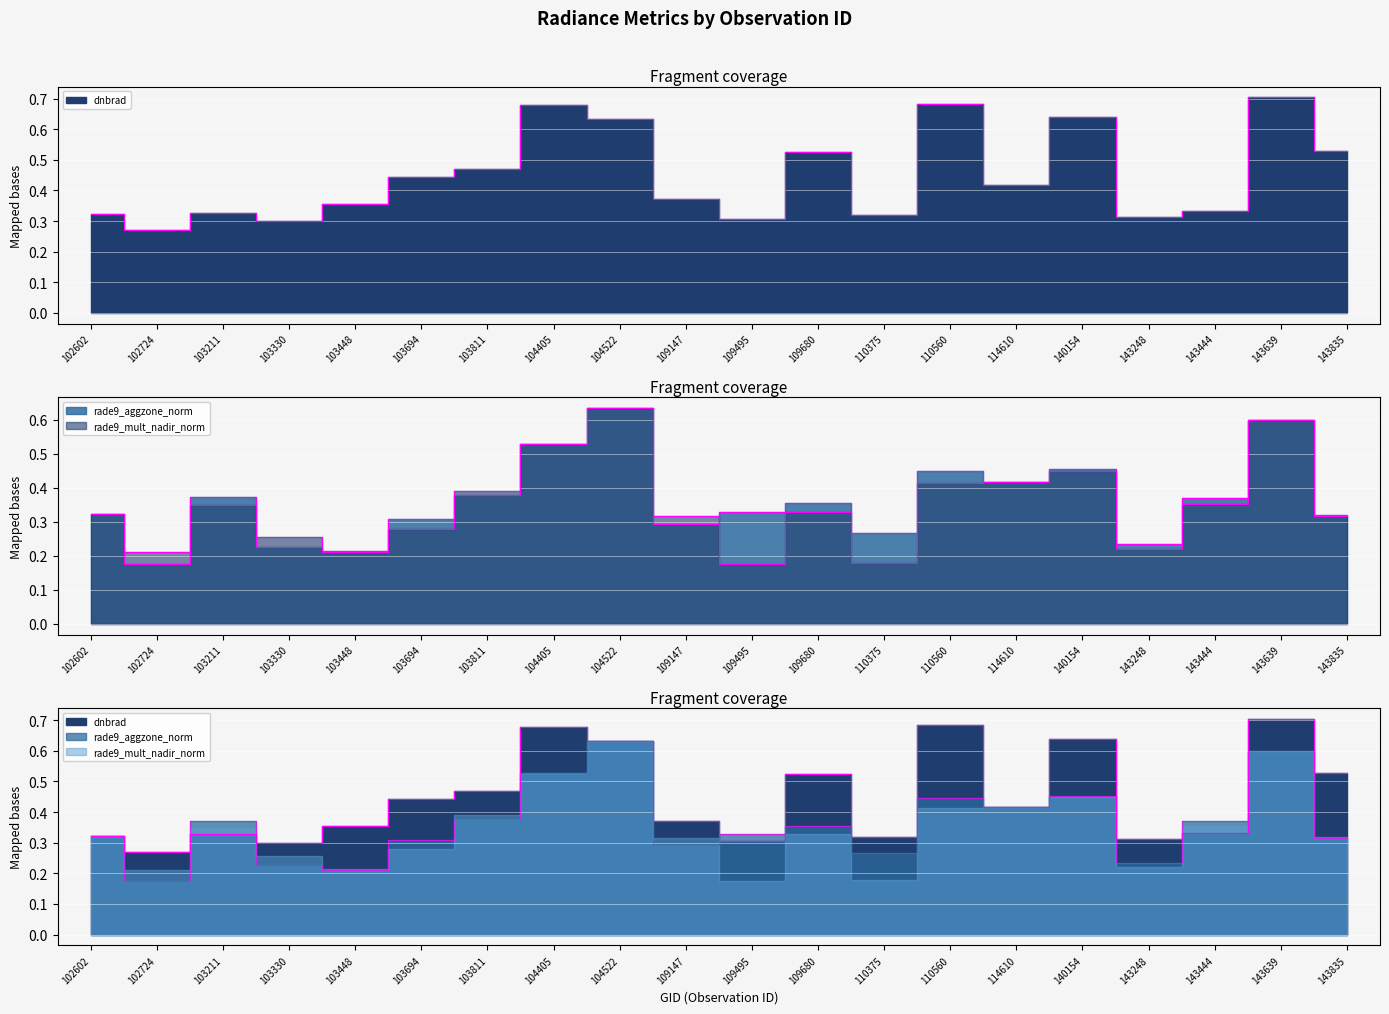

What is the difference between the rade9_mult_nadir_norm values at 143639 and 103694?

0.3